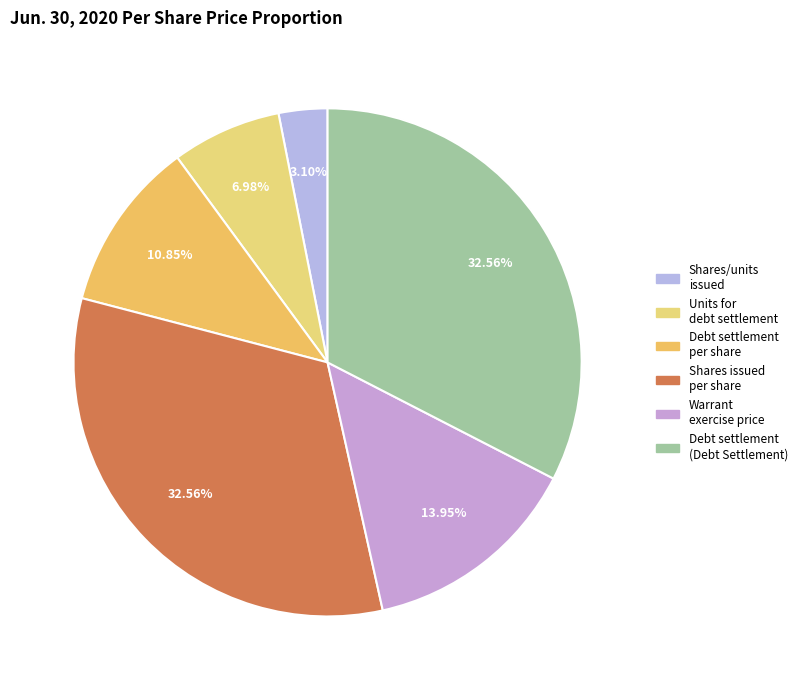

Rank the categories by value from lowest to highest.

Shares and units issued price per share, Units issued for debt settlement, Debt settlement per share price, Warrant exercise price, Shares issued price per share, Debt settlement (Debt Settlement Member)